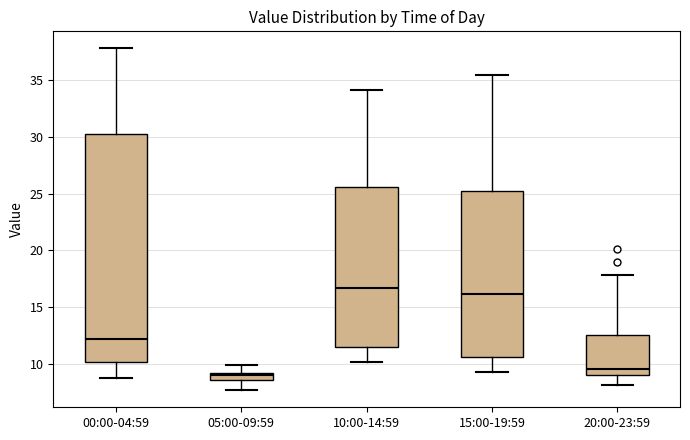

Comparing the boxes themselves (not the whiskers), which one is the tallest?

00:00-04:59